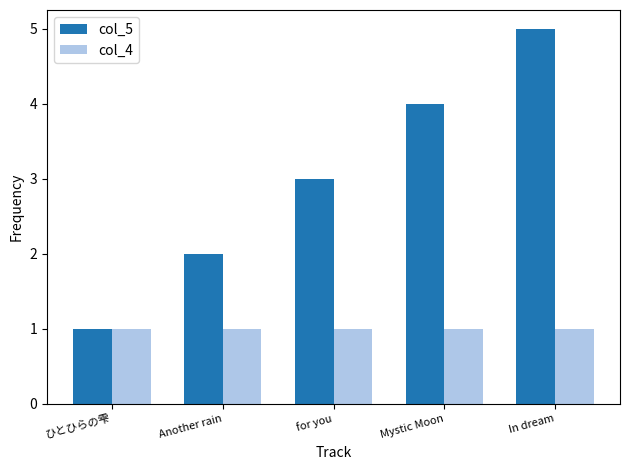

Rank the series at for you from highest to lowest value.

col_5, col_4